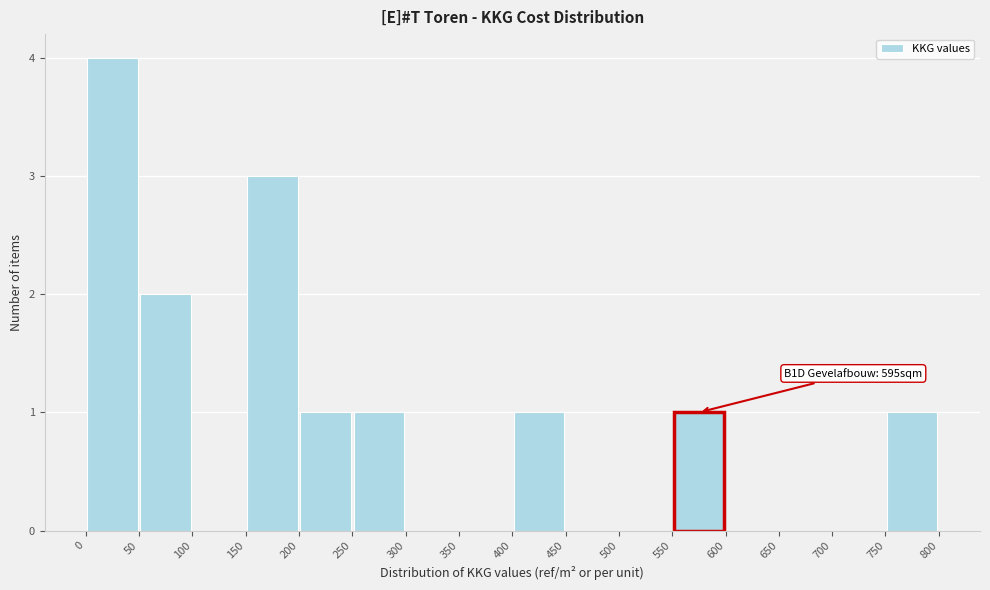

Which range on the x-axis has the tallest bar?

0 to 50